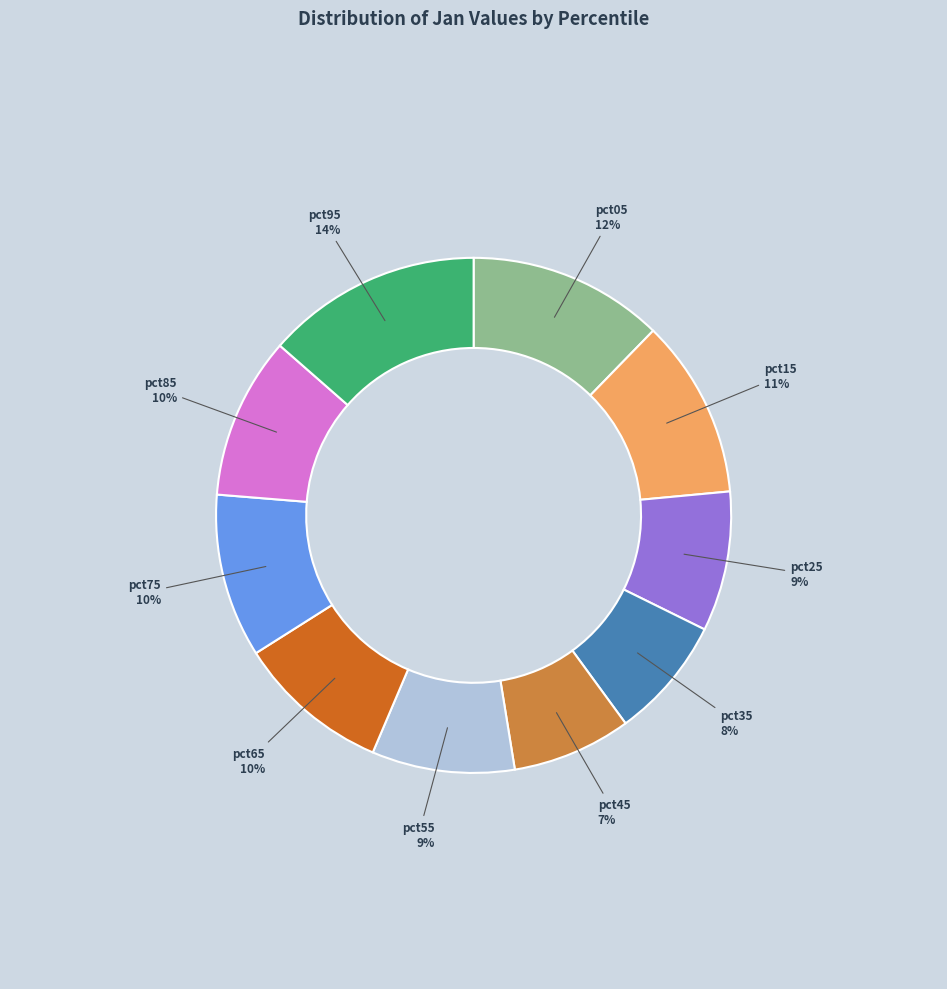

To the nearest percent, what is the average slice percentage?

10%